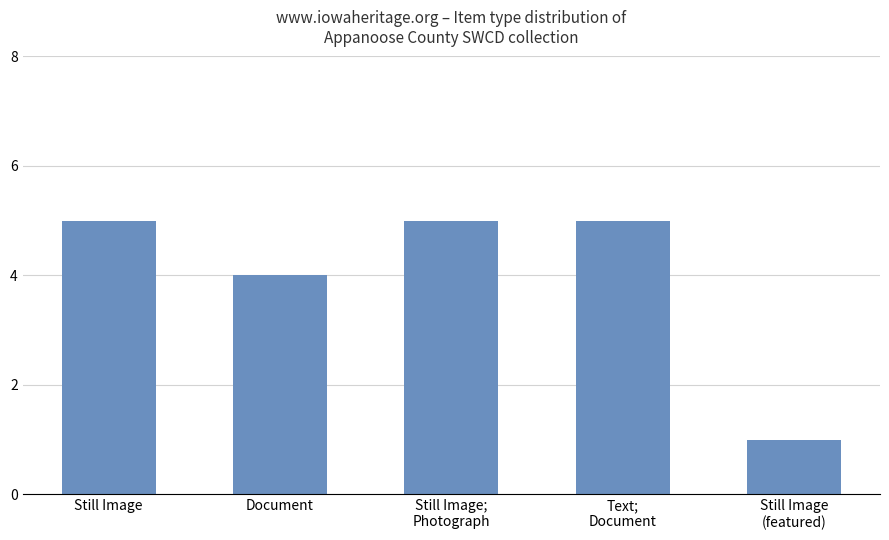

True or false: the data shows 1 at Still Image
(featured).

True